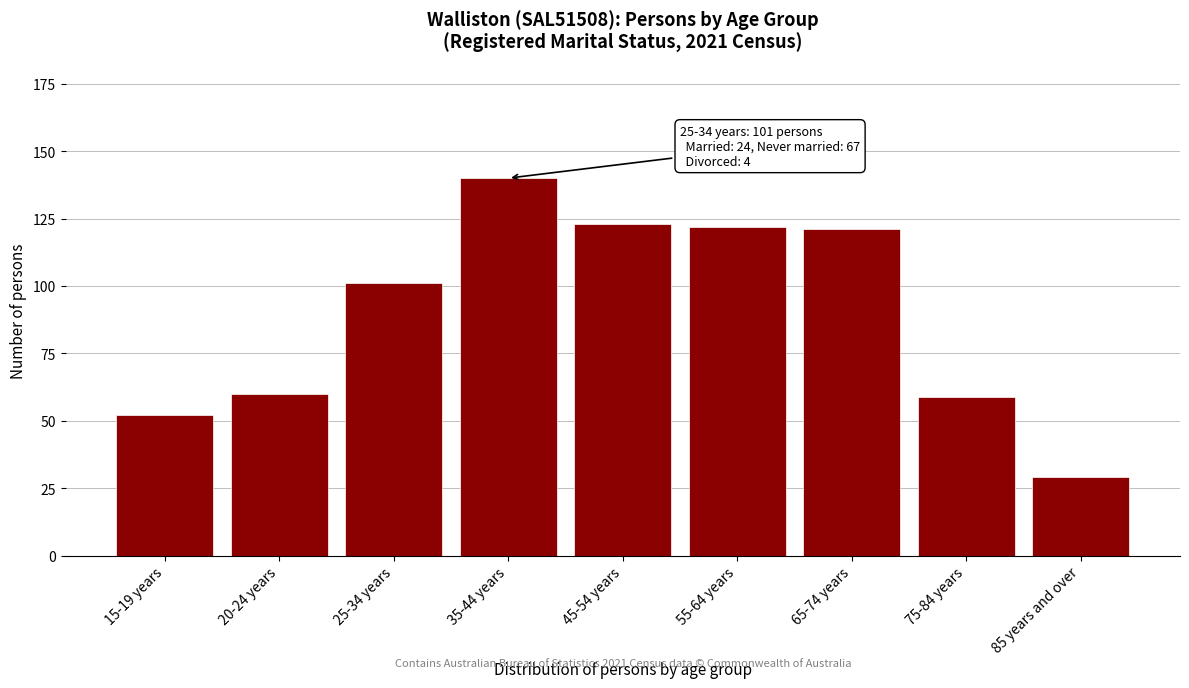

Reading left to right, what are all the values shown in this chart?

52	60	101	140	123	122	121	59	29